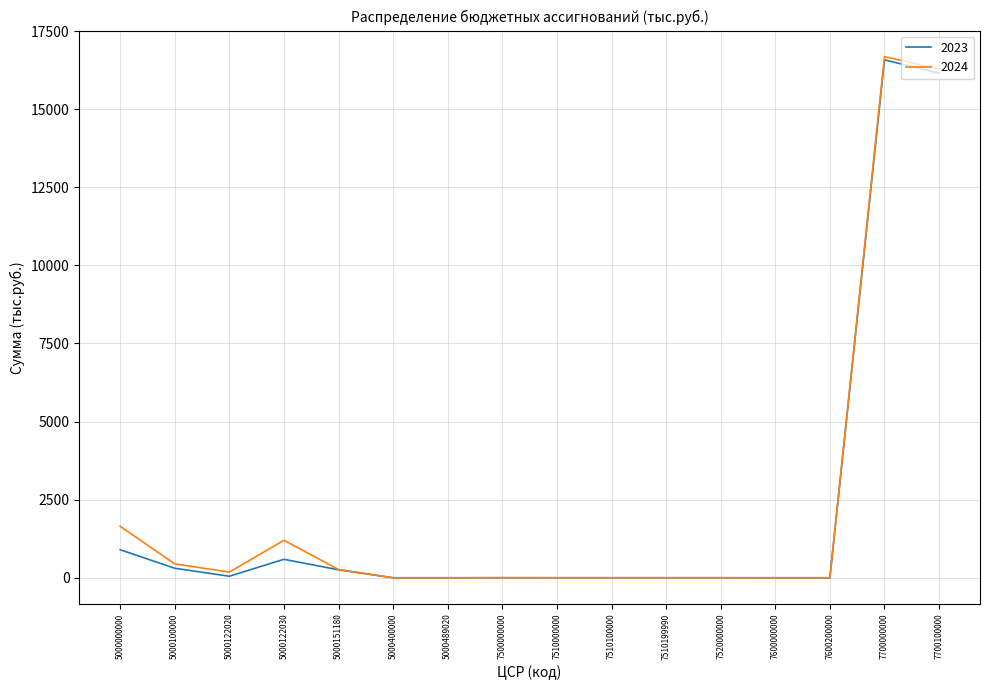

At which category is the sum across all series the highest?

7700000000